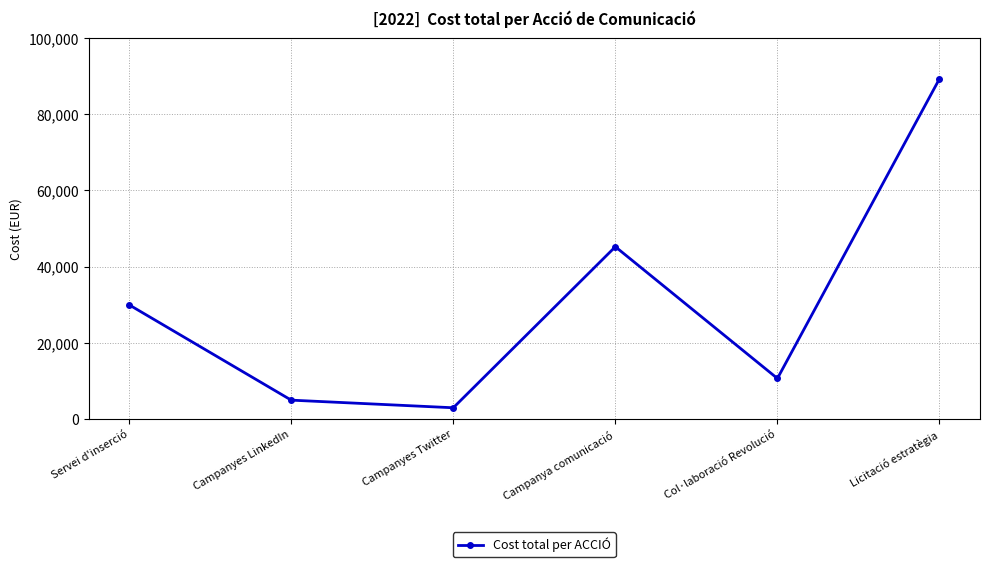

What is the difference between the maximum and minimum values?

86302.4